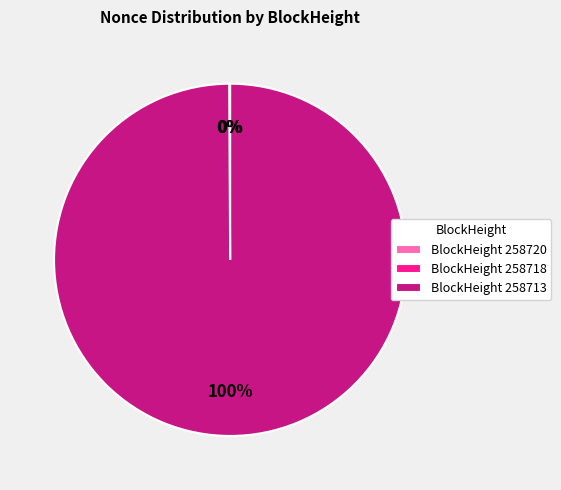

Which slice is the smallest?

258718